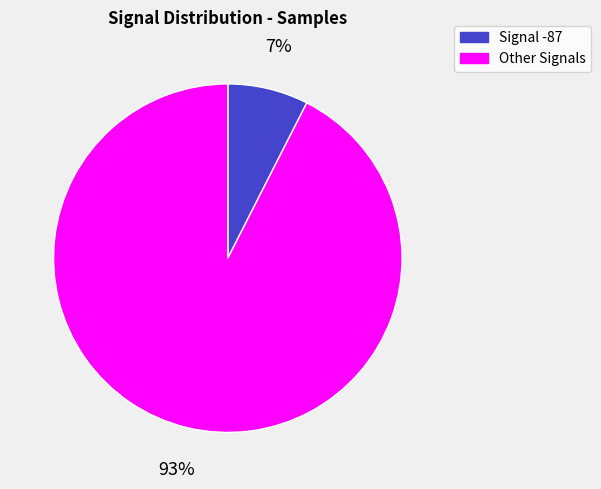

To the nearest percent, what is the average slice percentage?

50%